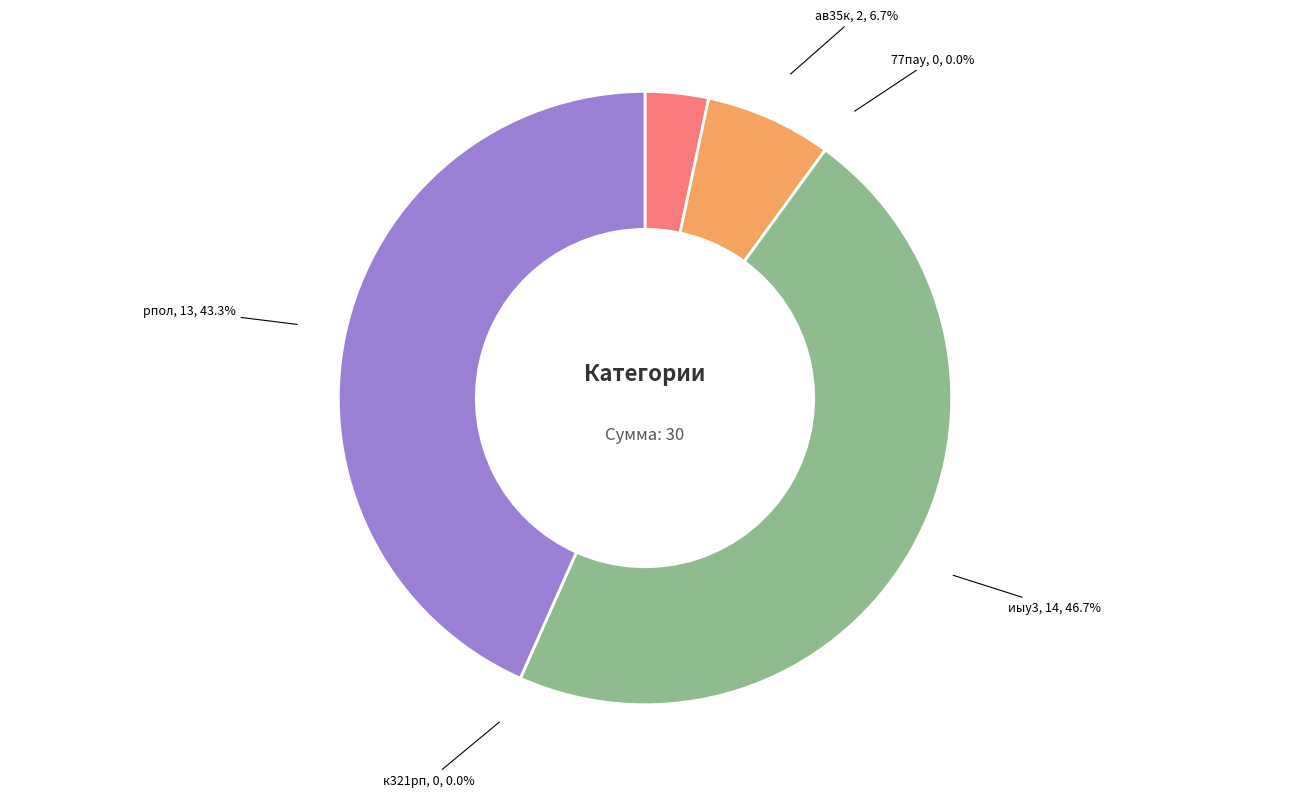

Is it true that рпол is 43% of the pie?

True